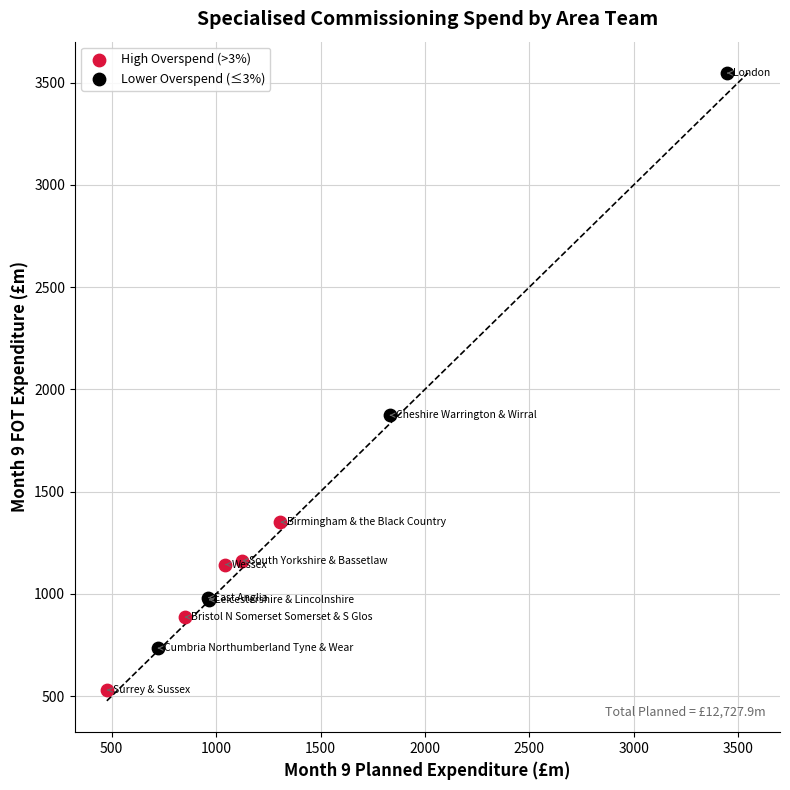

Which series has the widest spread of Y values?

Lower Overspend (≤3%)